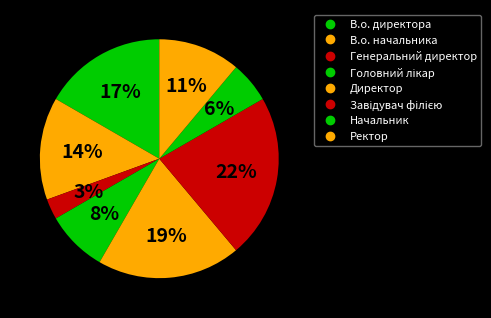

How many slices are in this pie chart?

8